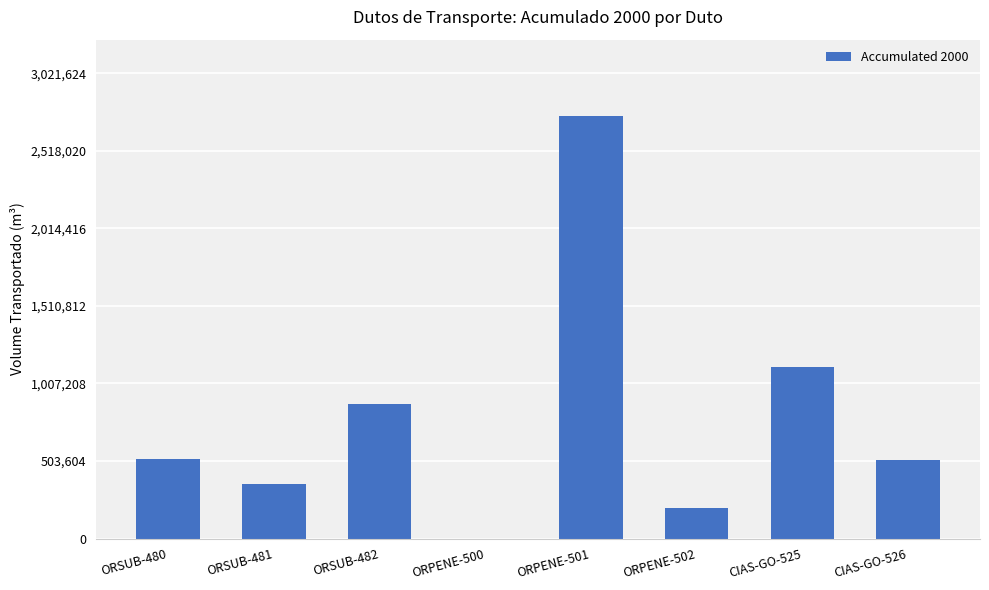

What is the change in value from ORSUB-480 to ORPENE-501?

+2231571